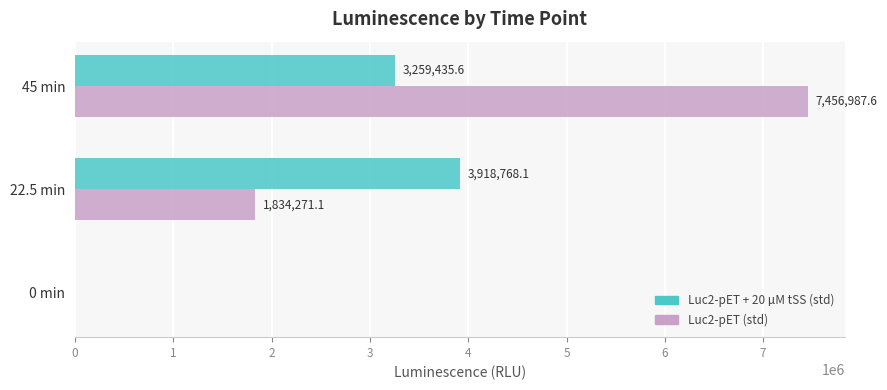

Which series changed the most between 22.5 min and 45 min?

Luc2-pET (std)